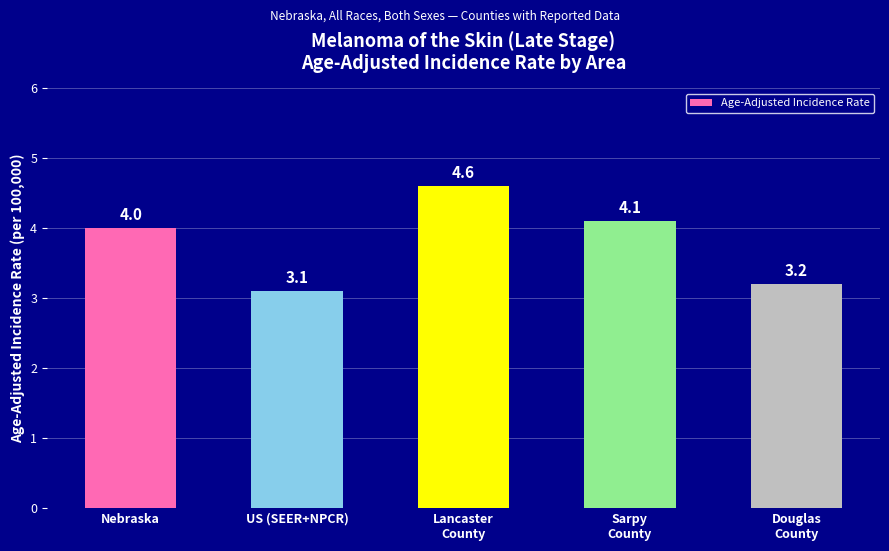

Reading left to right, list all the values displayed in this chart.

4.0	3.1	4.6	4.1	3.2